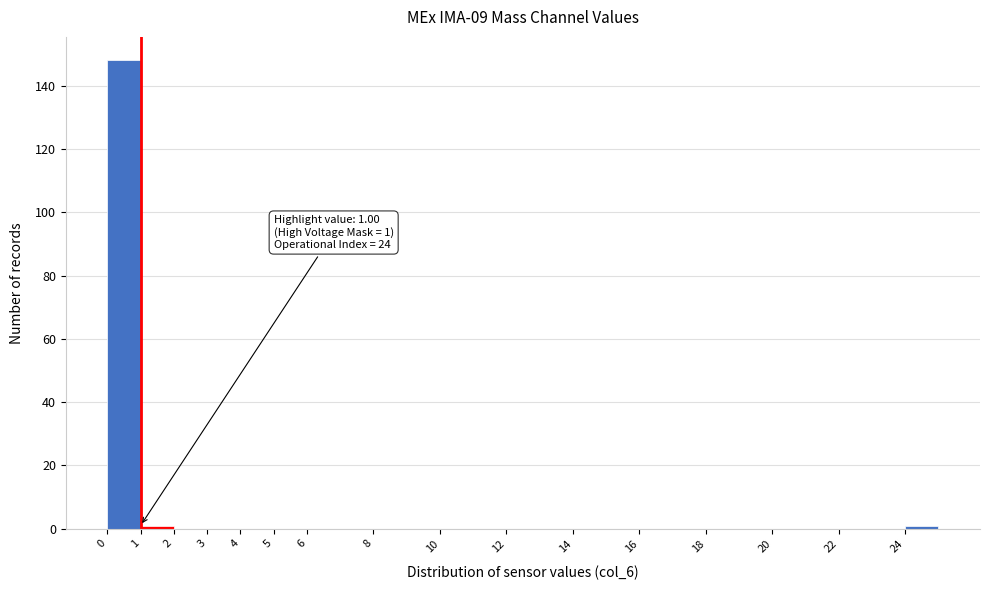

Which range on the x-axis has the tallest bar?

0 to 1